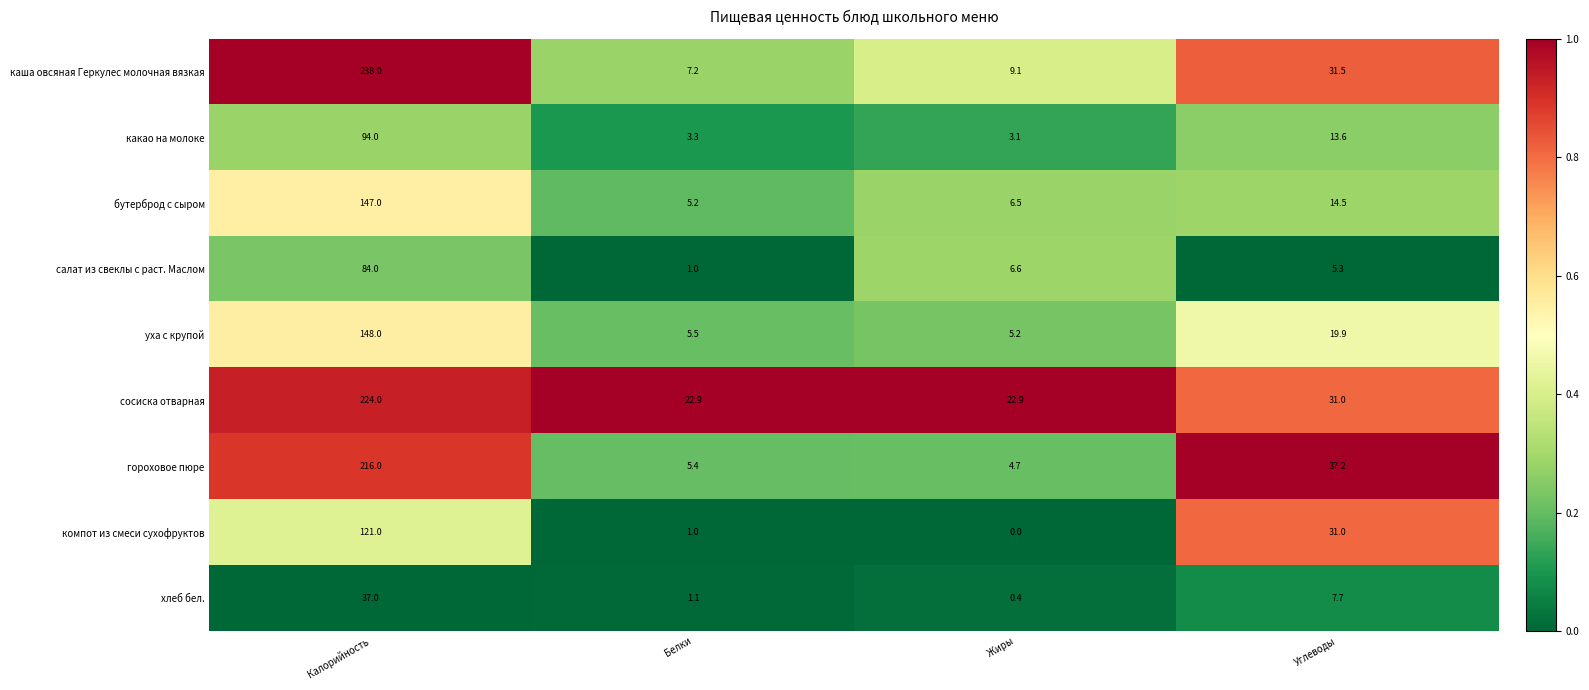

What is the difference between the каша овсяная Геркулес молочная вязкая values at Жиры and Углеводы?

22.4